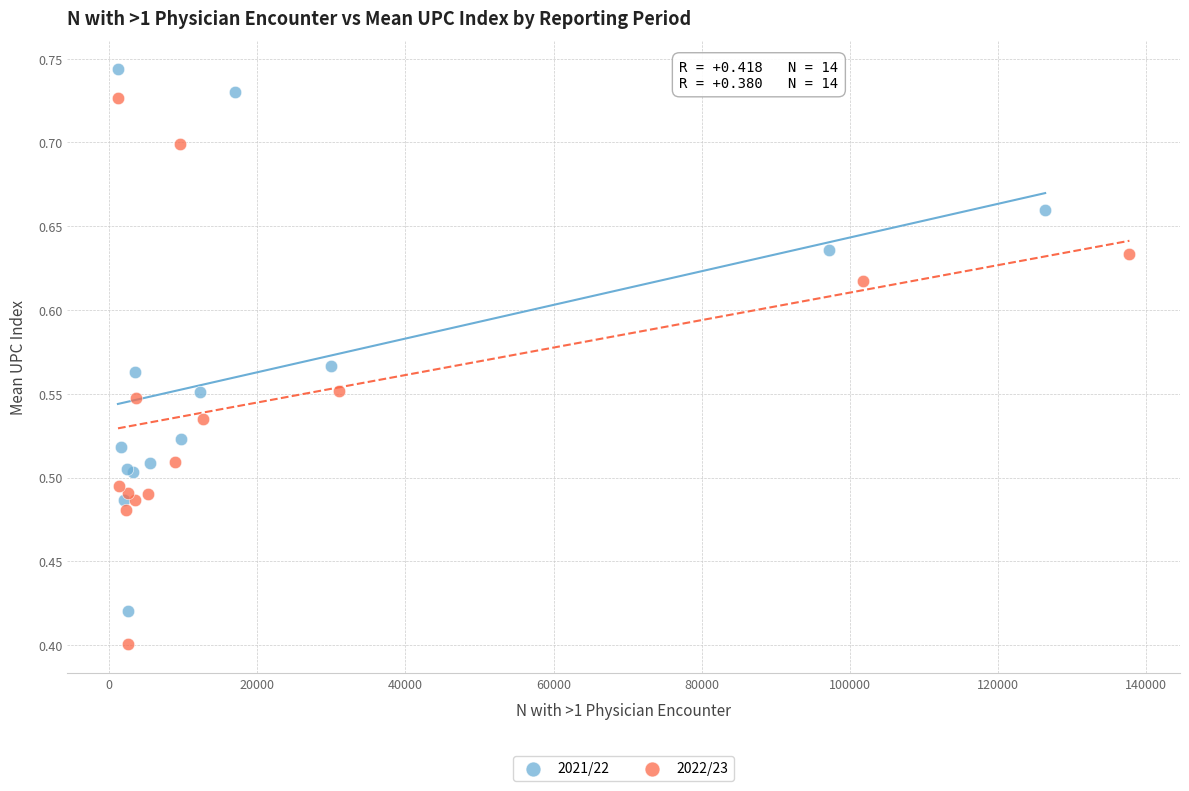

Which series has the largest Y range (max minus min)?

2022/23